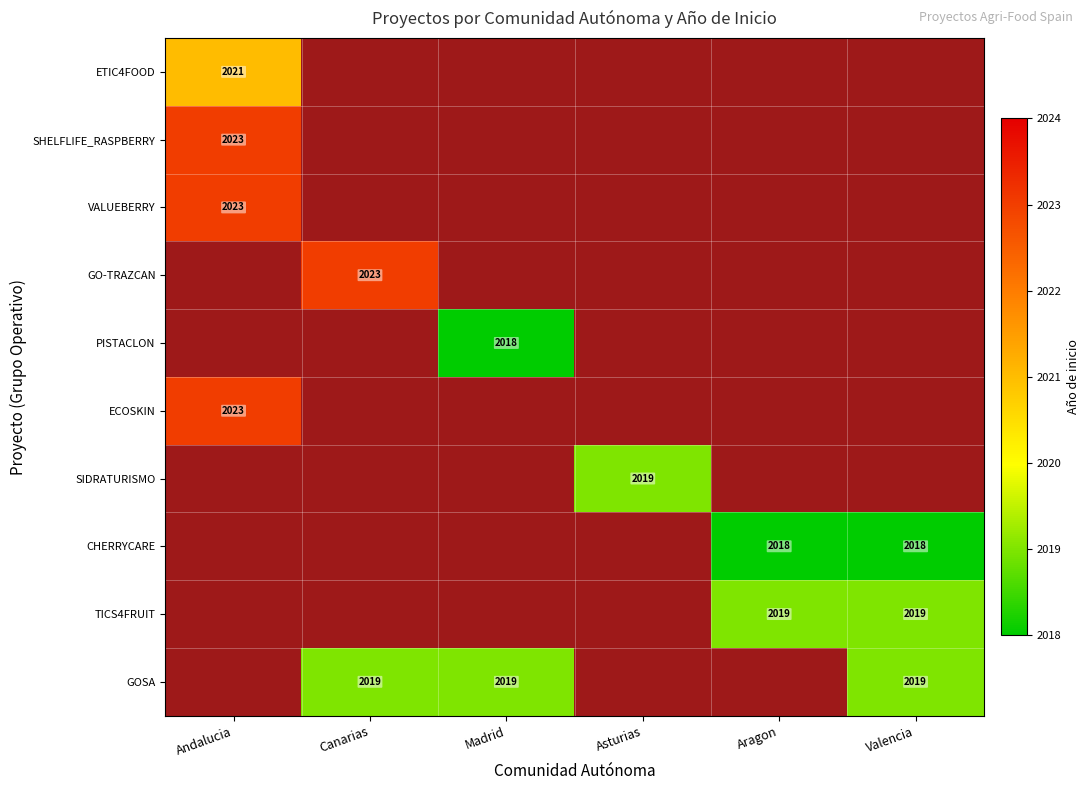

At Asturias, list the series in order from largest to smallest.

ETIC4FOOD, SHELFLIFE_RASPBERRY, VALUEBERRY, GO-TRAZCAN, PISTACLON, ECOSKIN, SIDRATURISMO, CHERRYCARE, TICS4FRUIT, GOSA